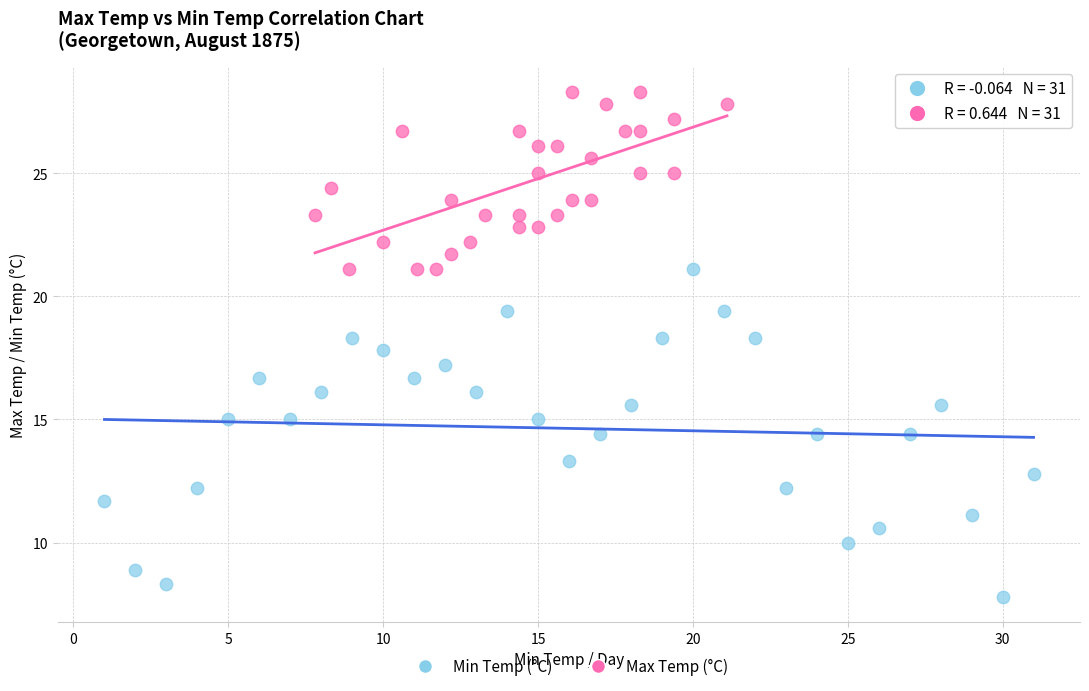

Which series has the largest Y range (max minus min)?

Min Temp (°C)